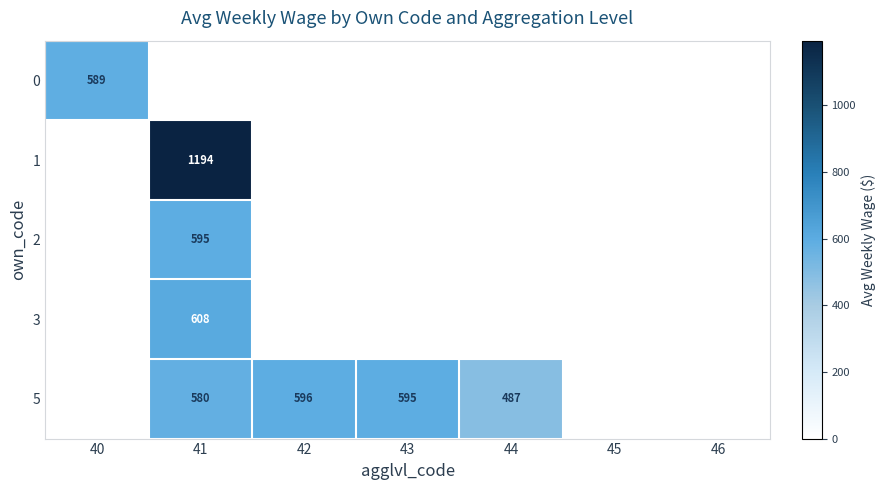

The value of 5 at 42 is 389. True or false?

False